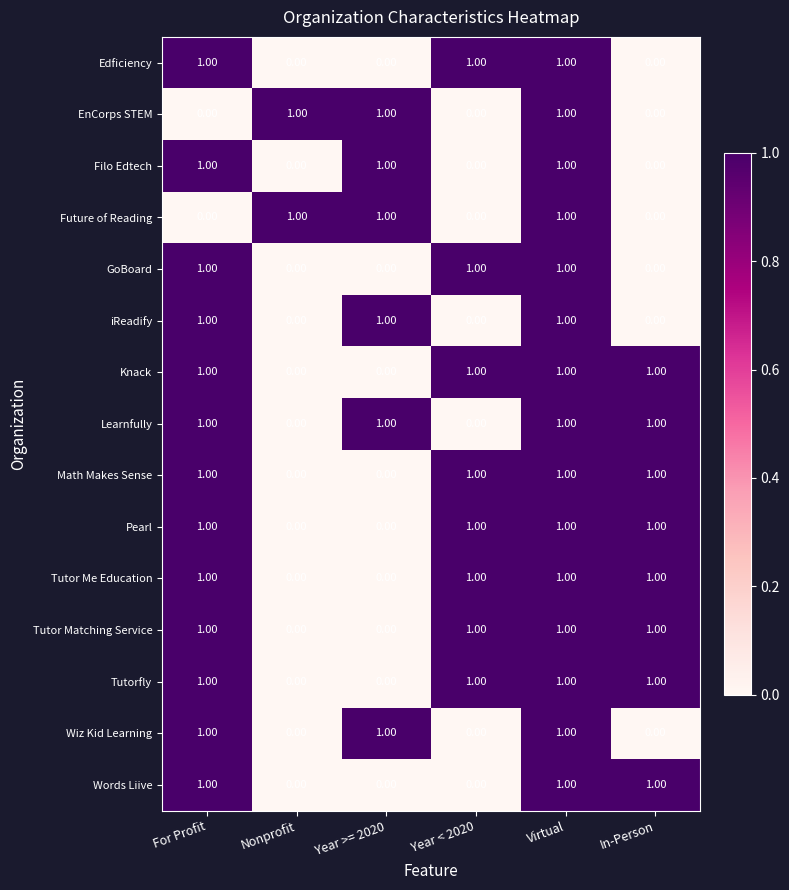

What is the sum of all Wiz Kid Learning values?

3